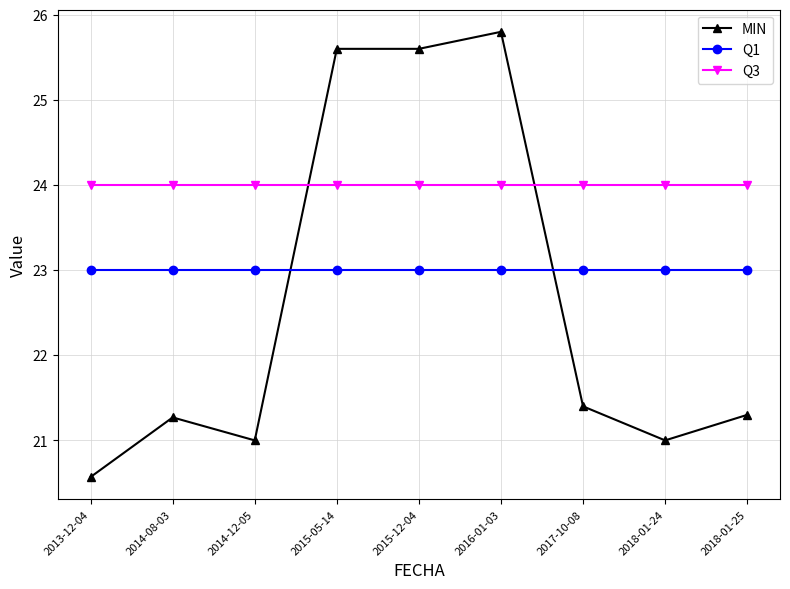

True or false: Q1 and Q3 cross at least once.

False